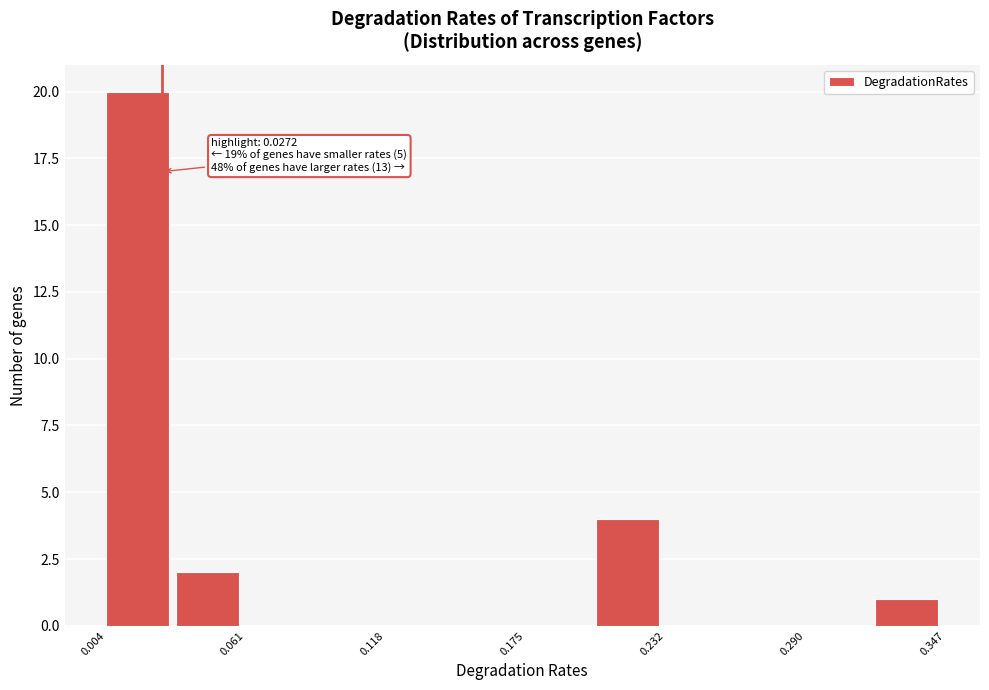

Around what value on the x-axis is the tallest bar? Give the approximate position of its centre, as read against the axis.

0.02